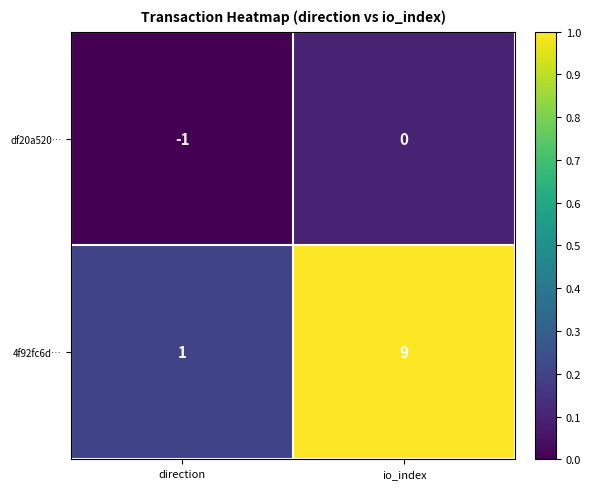

What is the greatest value displayed?

9